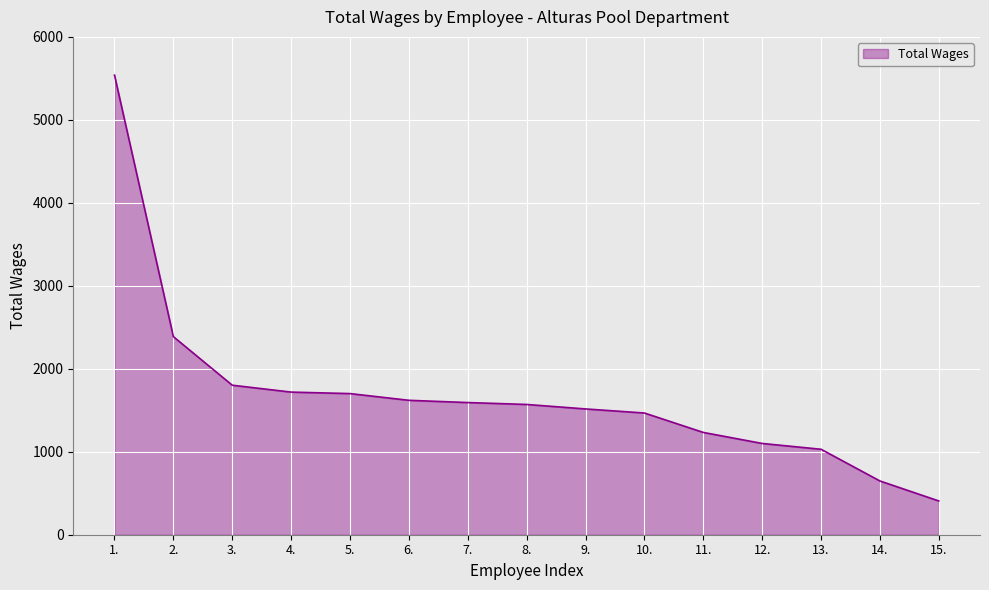

What position from the left is 12.?

12